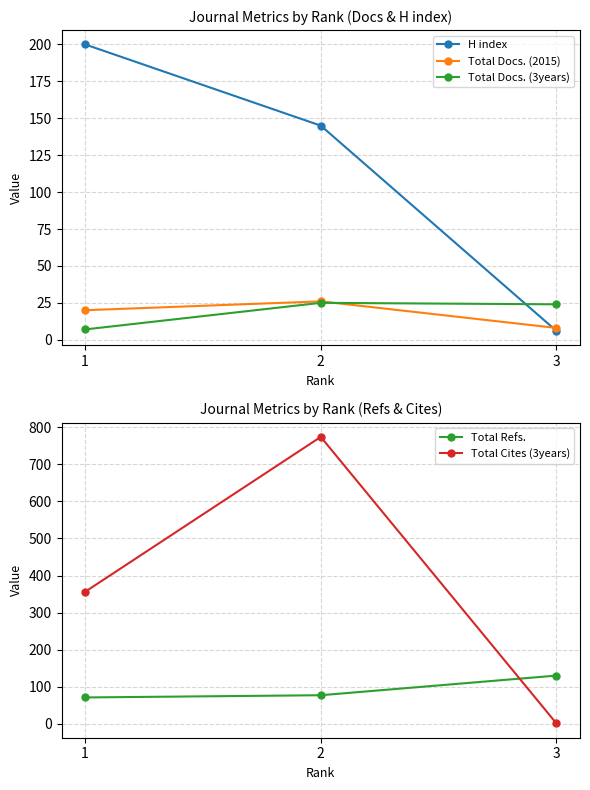

What is the value of the Total Docs. (2015) point at the 1st from the left?

20